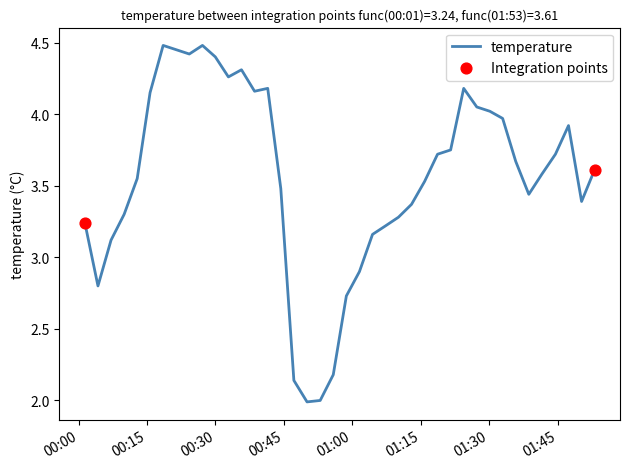

What is the smallest value displayed?

2.0